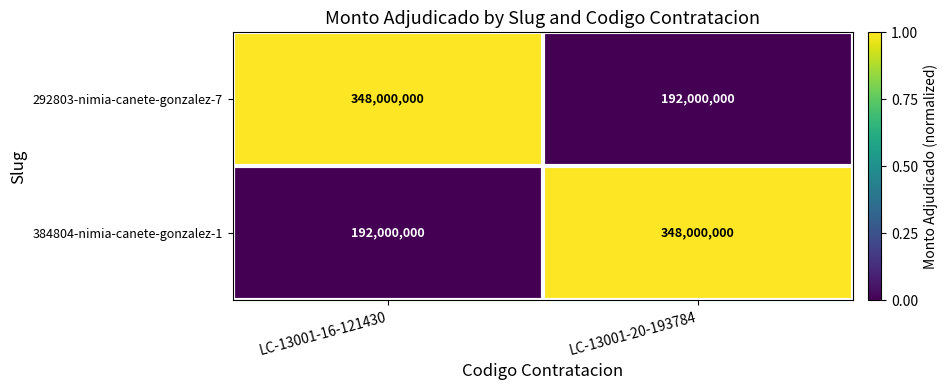

Is the value of 384804-nimia-canete-gonzalez-1 at LC-13001-20-193784 greater than the value of 292803-nimia-canete-gonzalez-7 at LC-13001-20-193784?

Yes